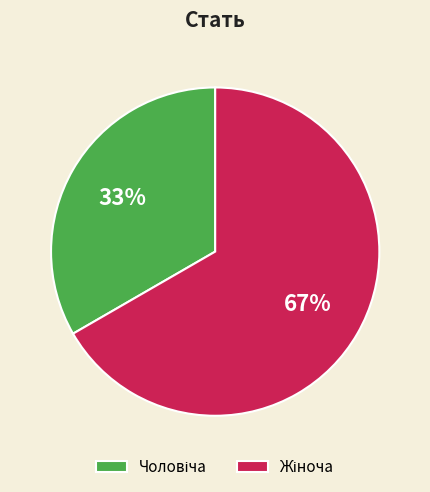

To the nearest percent, what is the average slice percentage?

50%